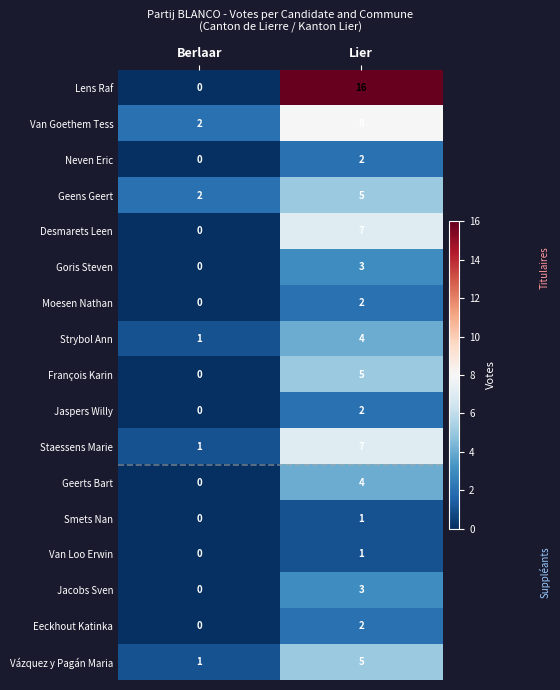

Which series has the largest total across all categories?

Lens Raf